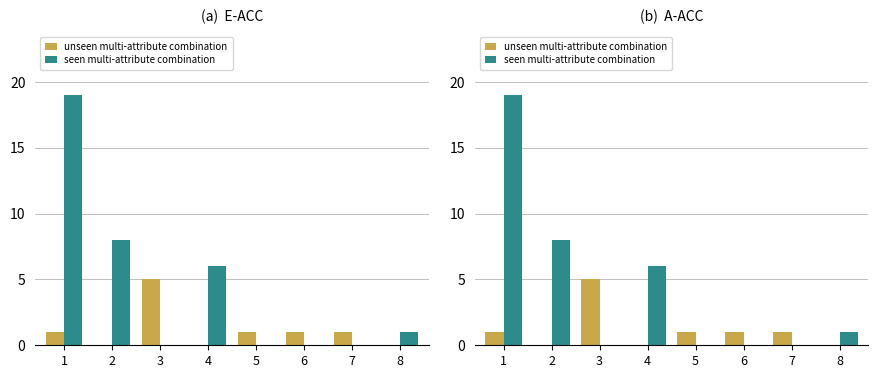

Count the unseen multi-attribute combination values in the range 0 to 1.

7